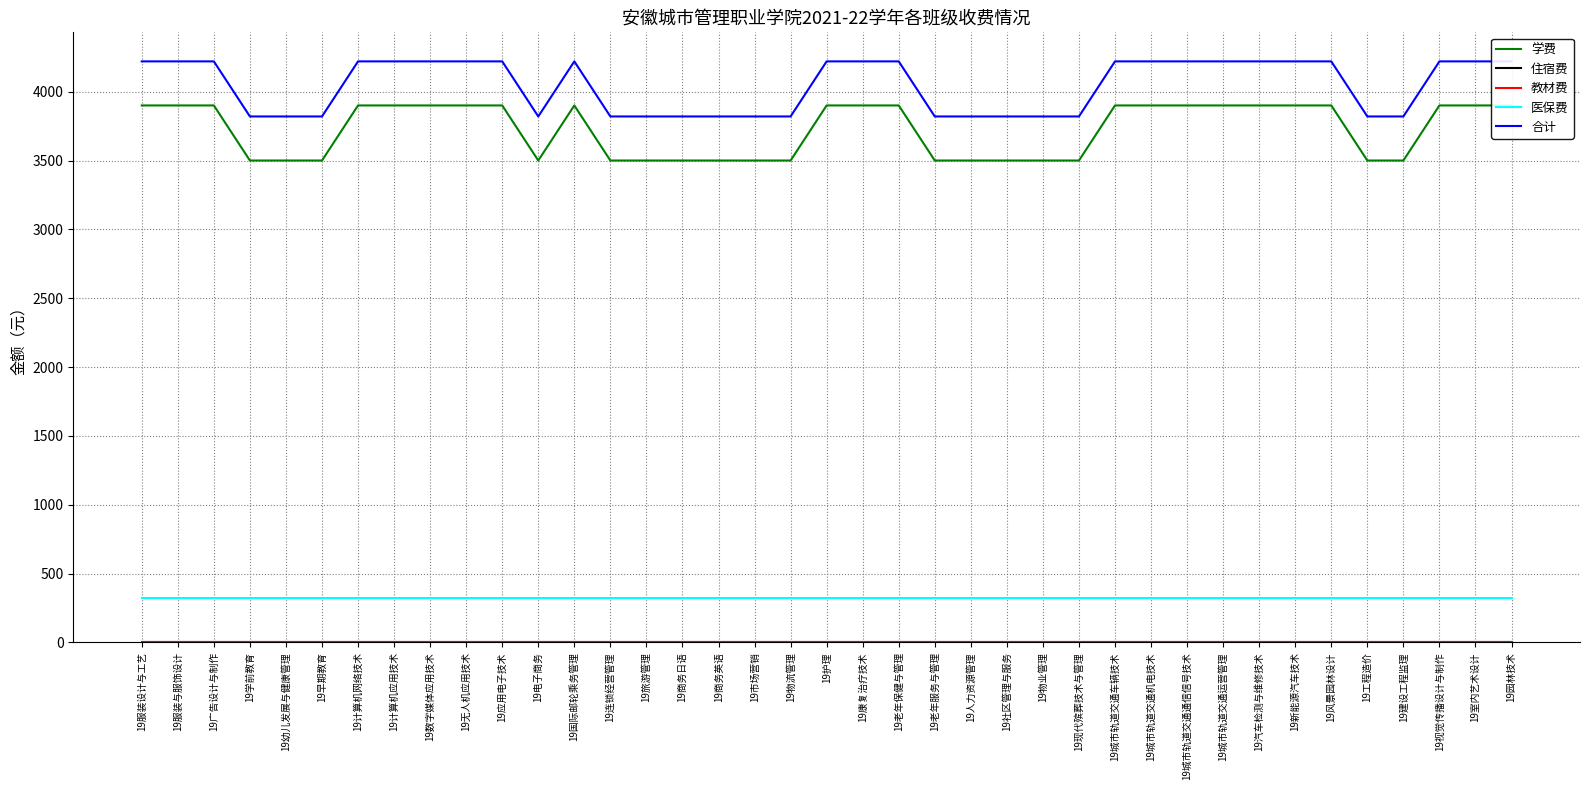

What is the sum of the 医保费 values at 19室内艺术设计 and 19工程造价?

640